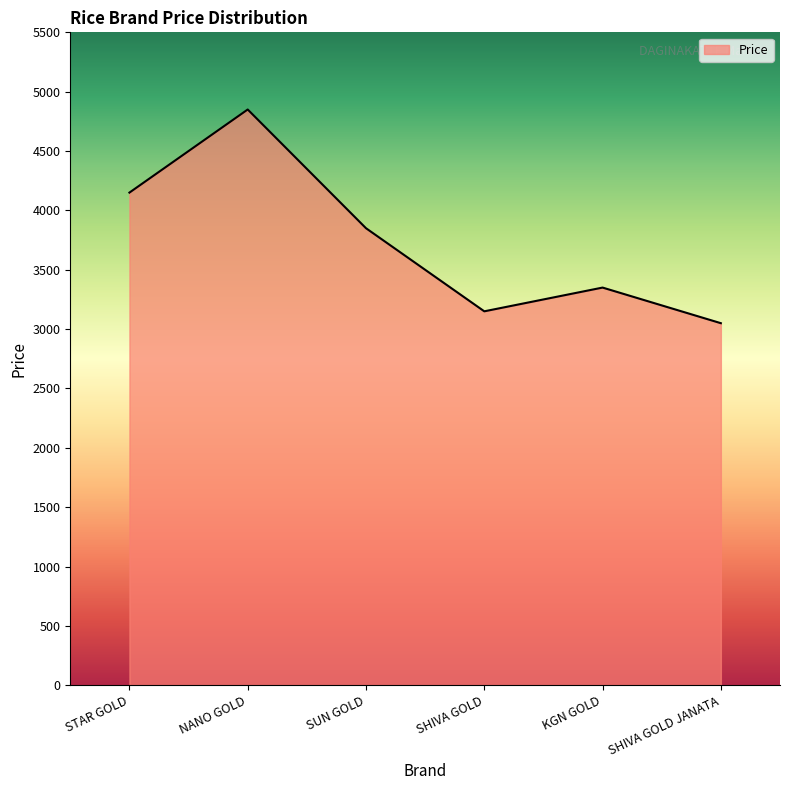

How many lines are shown in the chart?

1